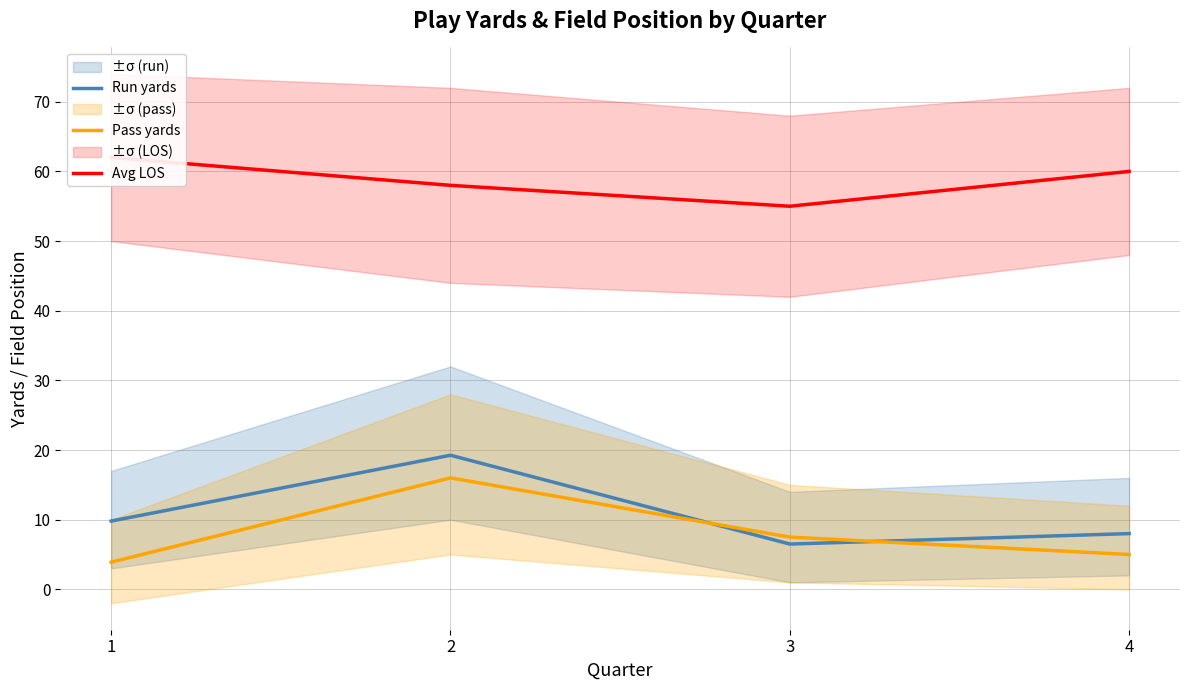

What are all the series names shown in the legend?

Run yards, Pass yards, Avg LOS